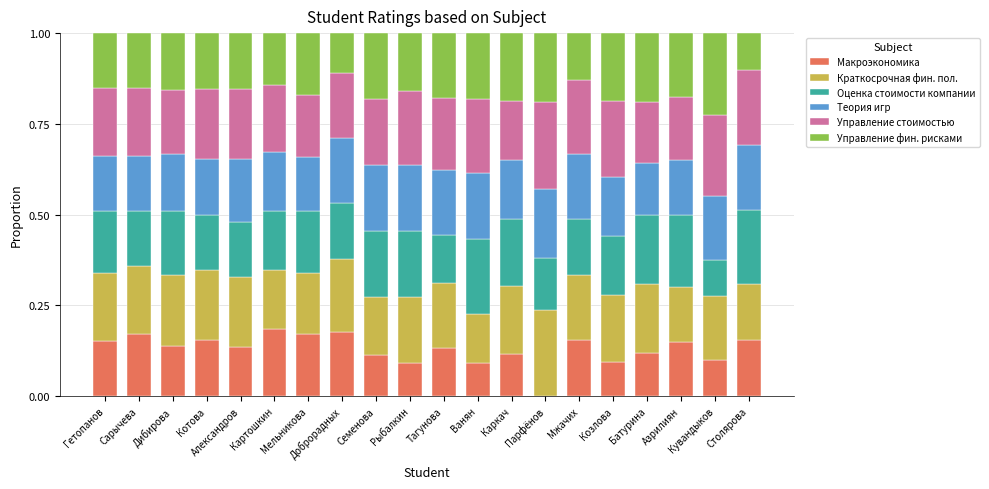

What is the sum of all Макроэкономика values?

2.6